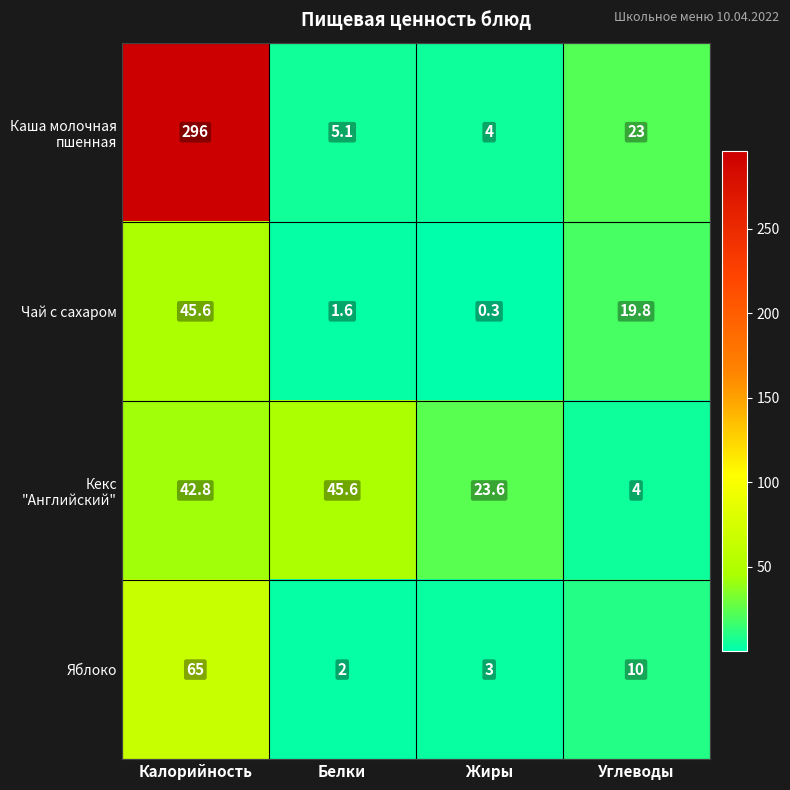

List the labels in order of Чай с сахаром value, smallest first.

Жиры, Белки, Углеводы, Калорийность